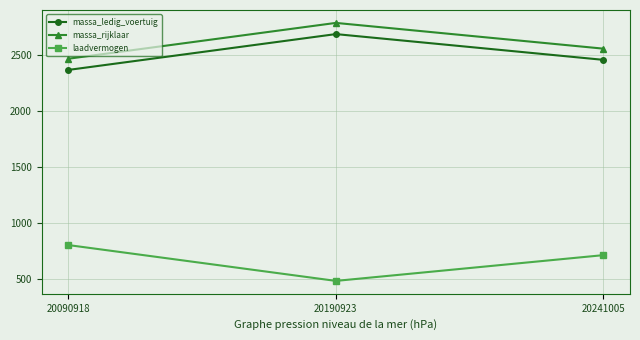

At how many categories does at least one series exceed 2069?

3